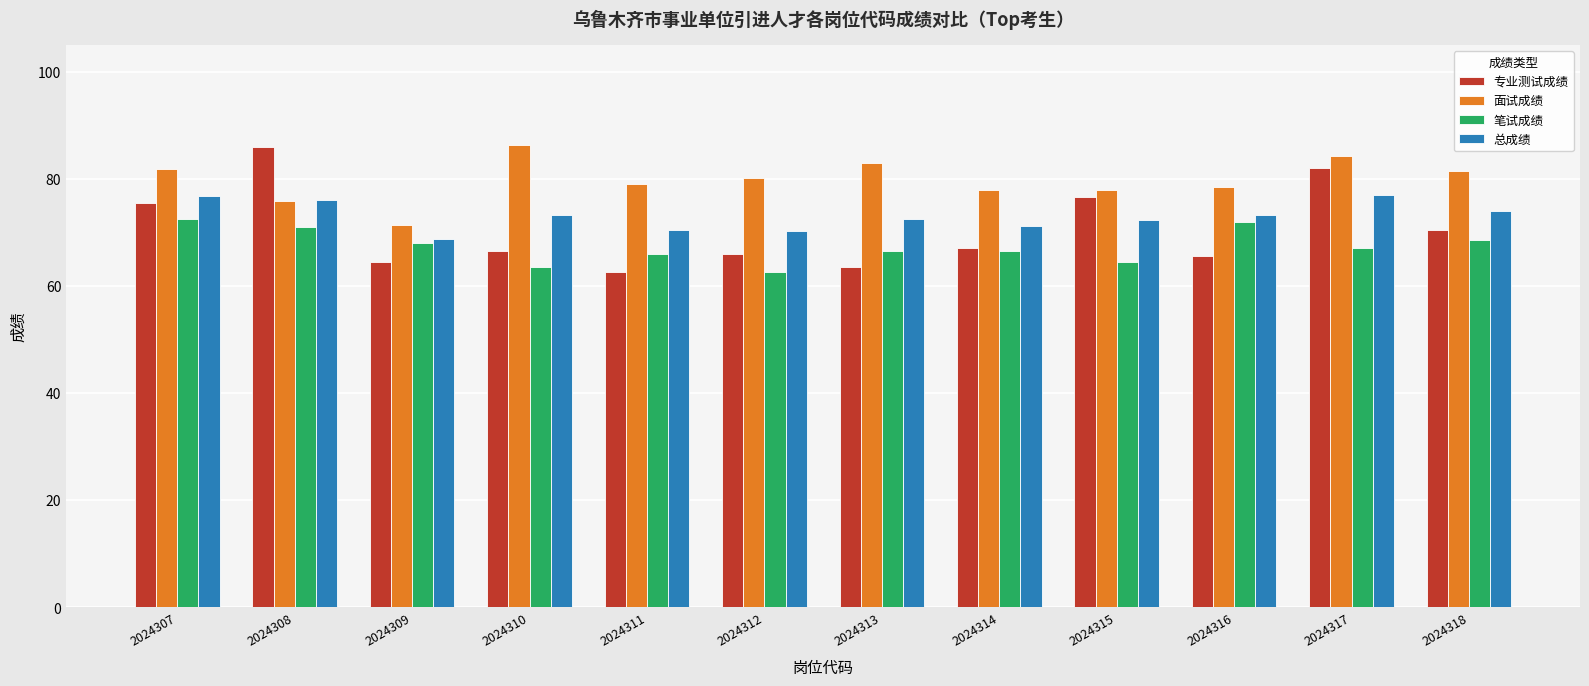

What is the total value across all series at 2024316?

289.2